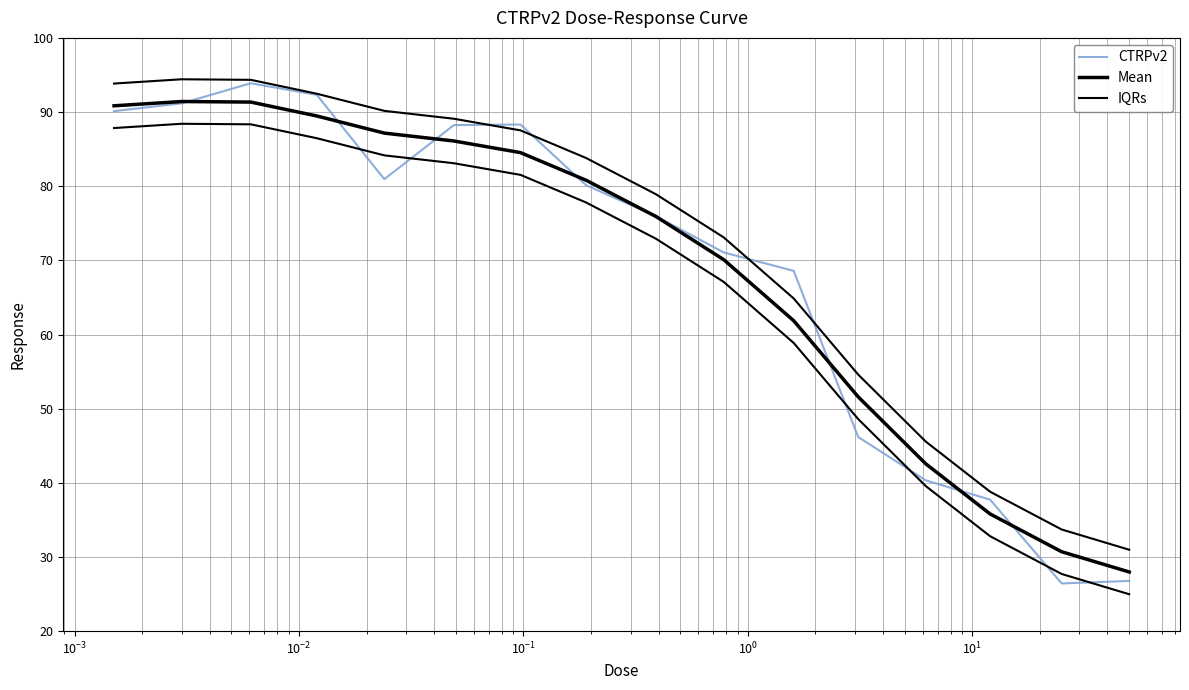

How many categories are shown in the chart?

16